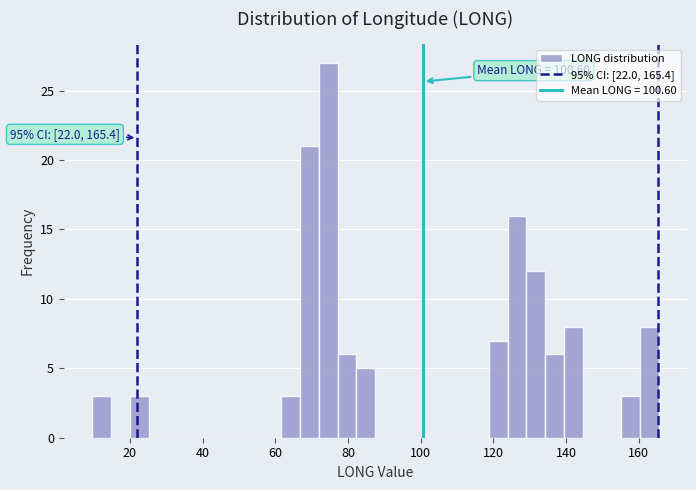

Around what value on the x-axis is the tallest bar? Give the approximate position of its centre, as read against the axis.

74